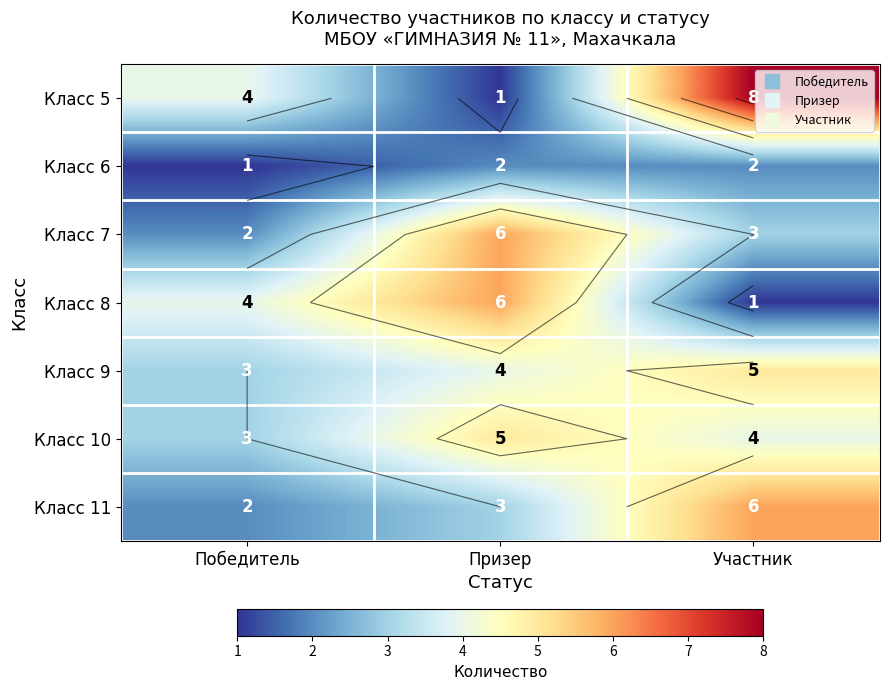

At which label does Класс 8 reach its peak?

Призер